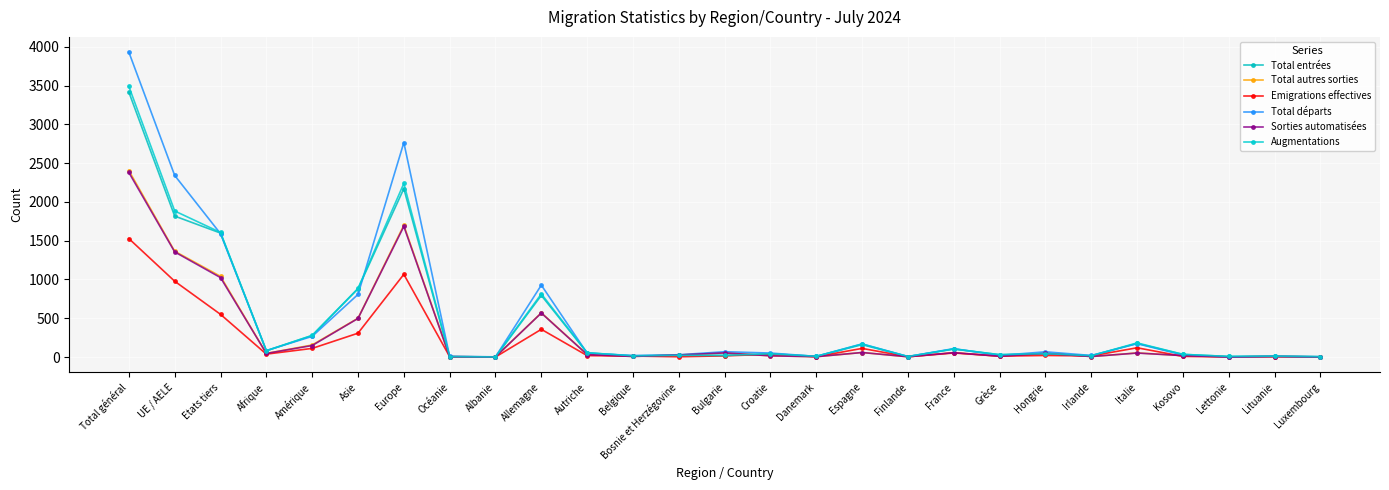

Is it true that Total autres sorties equals 56 at France?

True